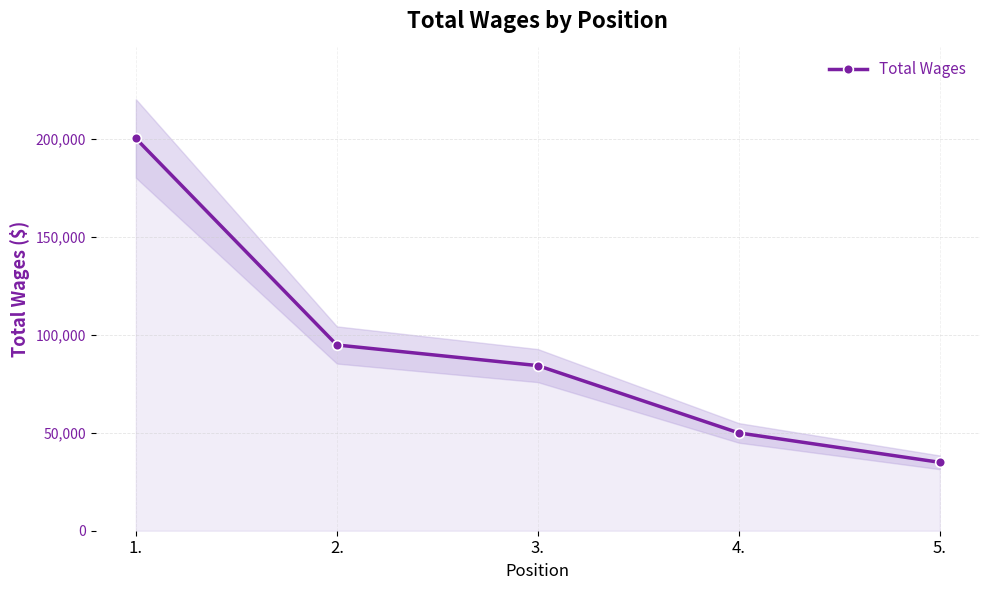

List the labels in order of value, smallest first.

5., 4., 3., 2., 1.